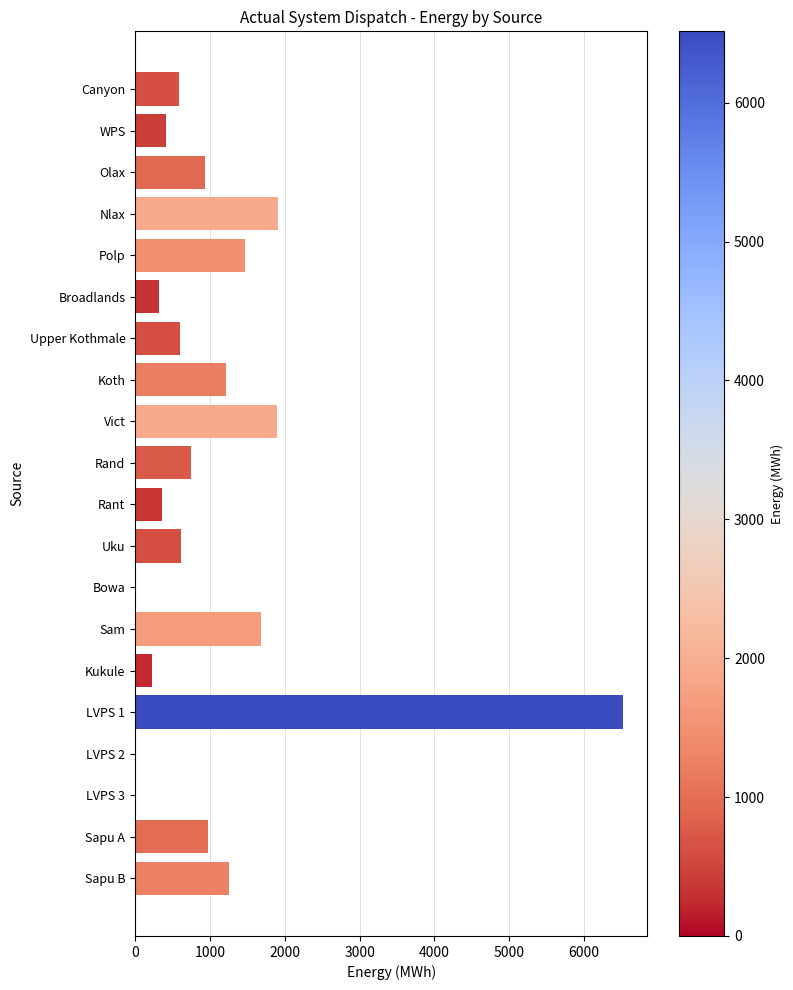

What is the sum of all values?

21697.9